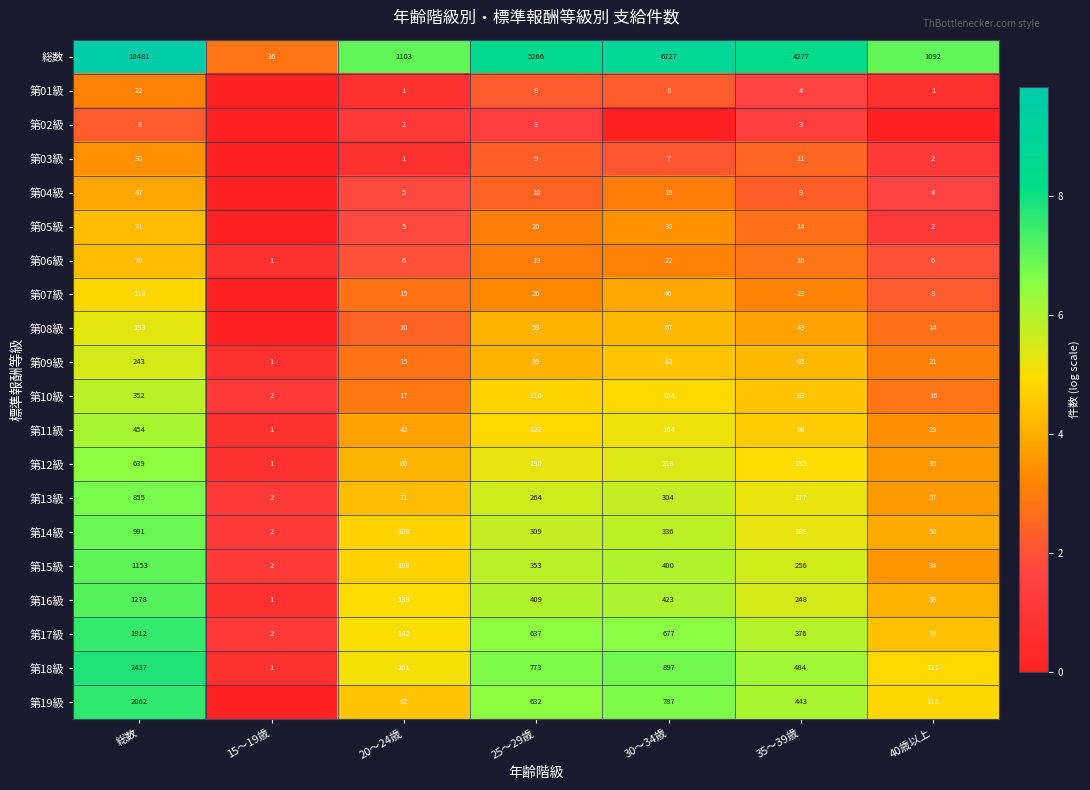

What is the difference between the second highest and second lowest values in the 第11級 series?

135